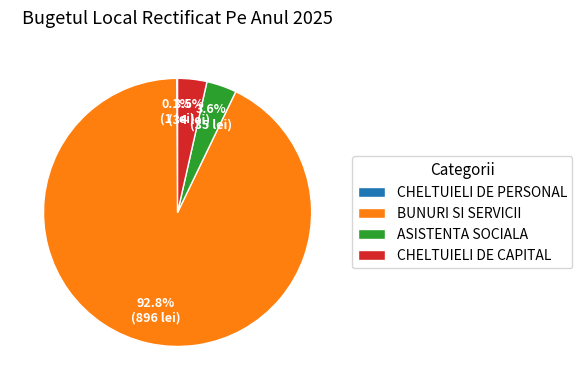

Is the sum of CHELTUIELI DE CAPITAL and ASISTENTA SOCIALA greater than half?

No